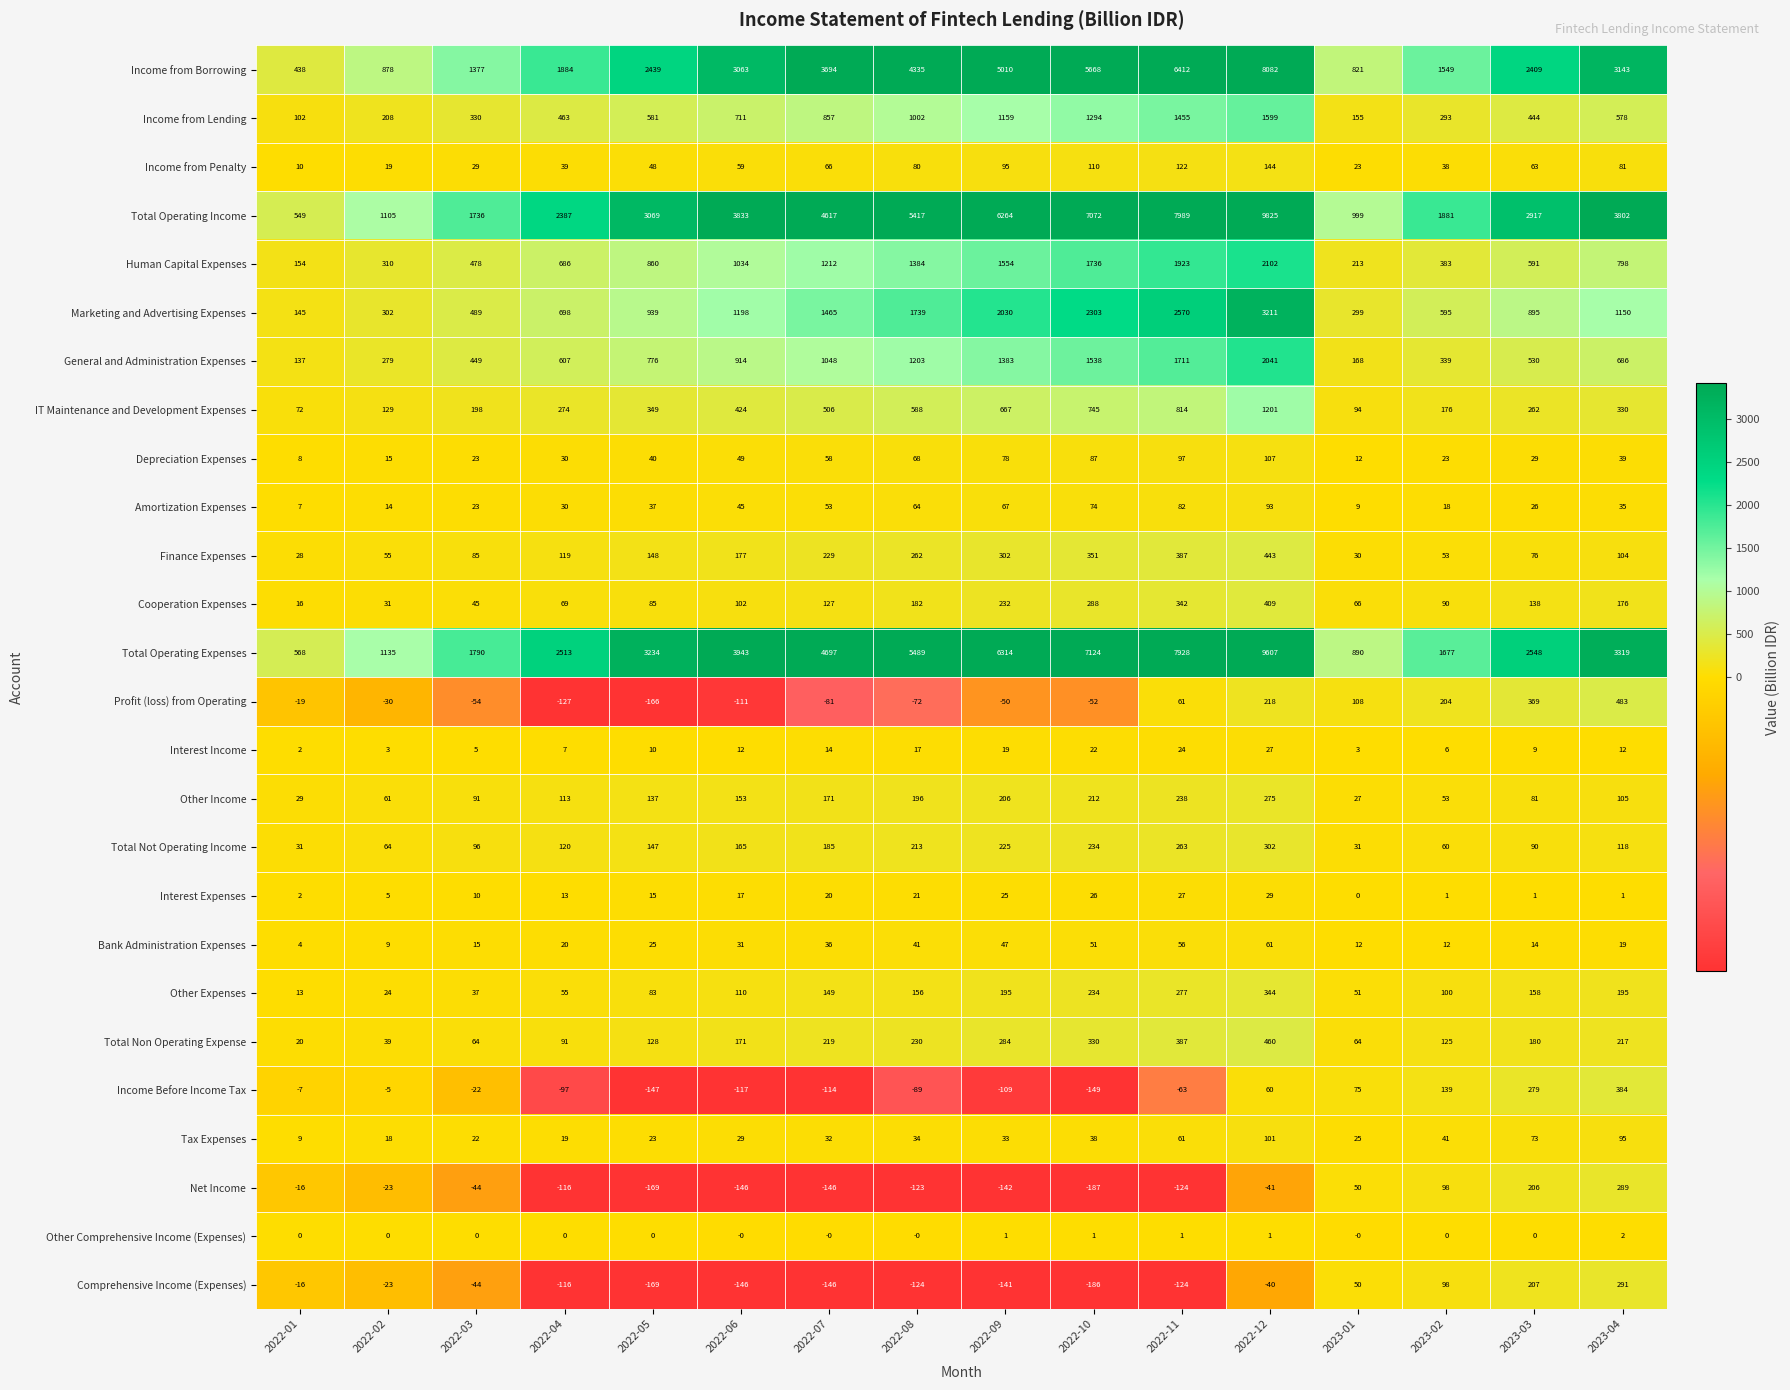

At how many categories does at least one series exceed 175?

16